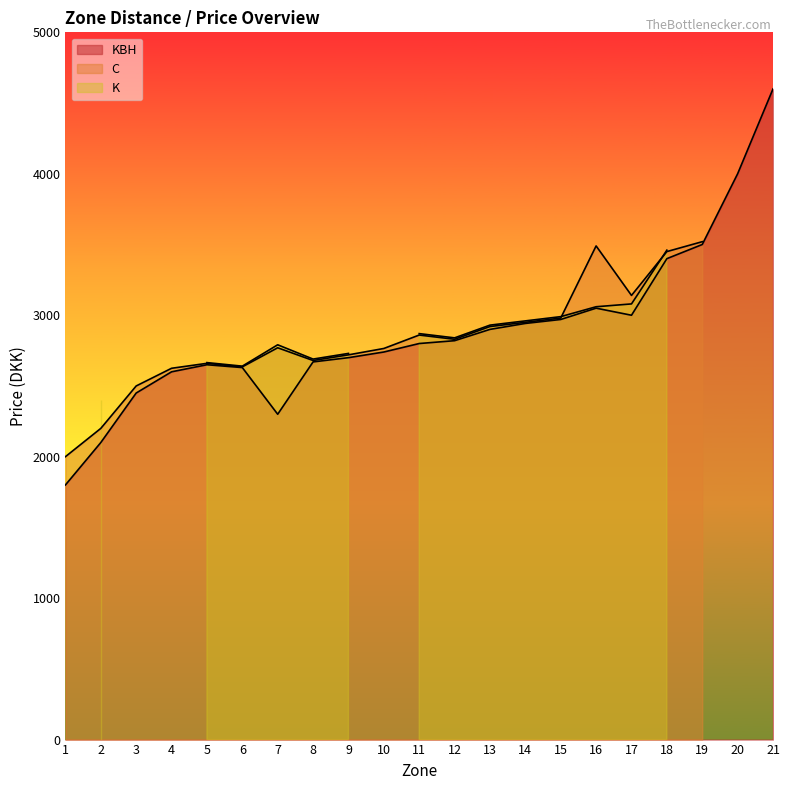

Which series ends up on top after the final intersection of KBH and C?

KBH